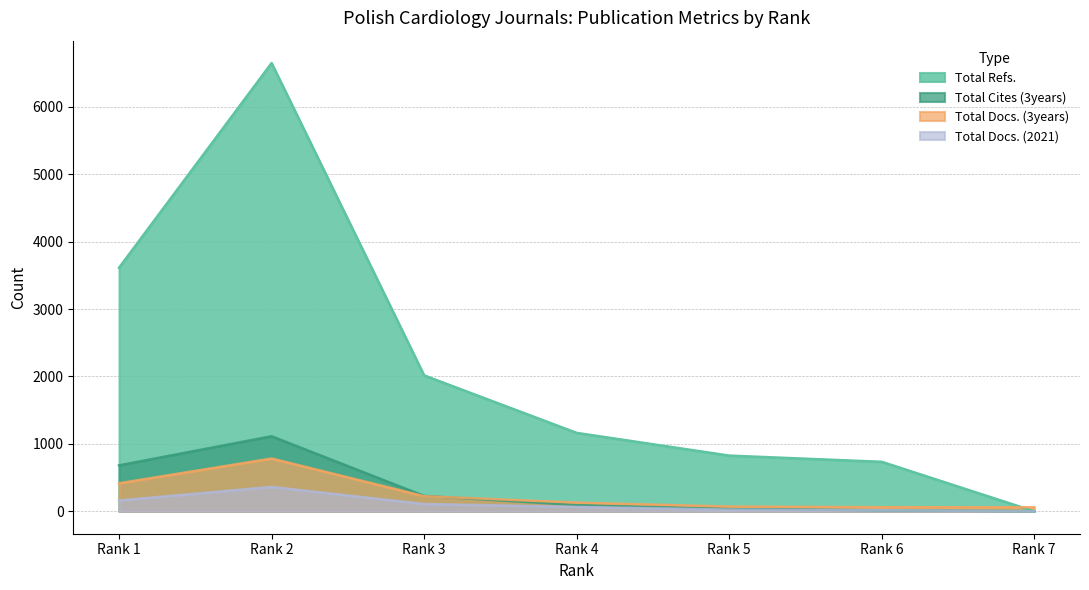

The Total Refs. series shows 9856 at Rank 2. True or false?

False